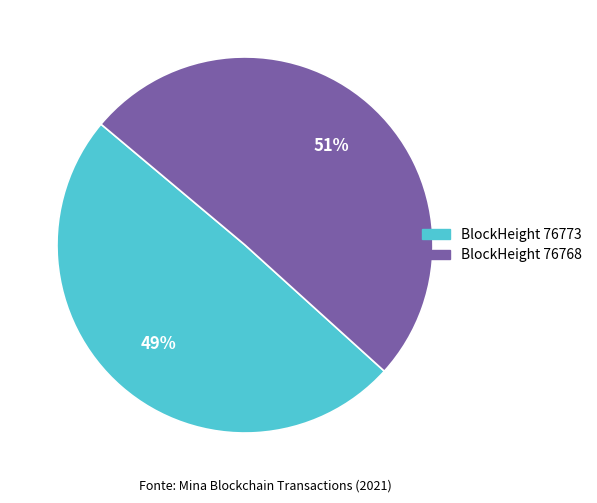

Does any single category account for the majority?

Yes